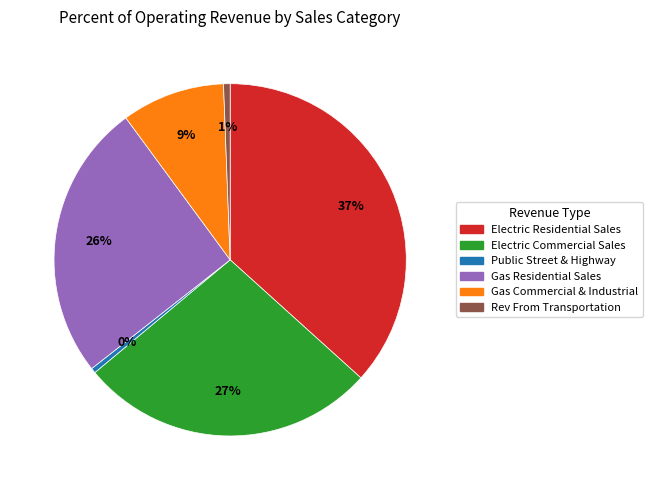

Combined, do Gas Residential Sales and Rev From Transportation account for over 50%?

No